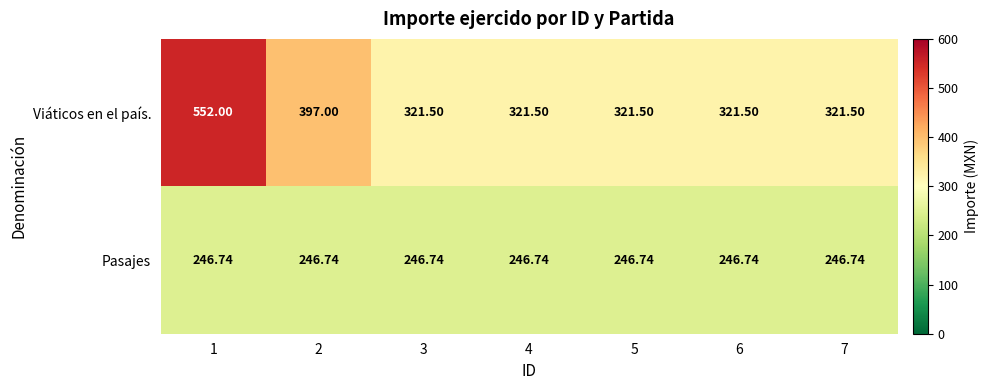

List the series in order of their overall mean, lowest first.

Pasajes, Viáticos en el país.